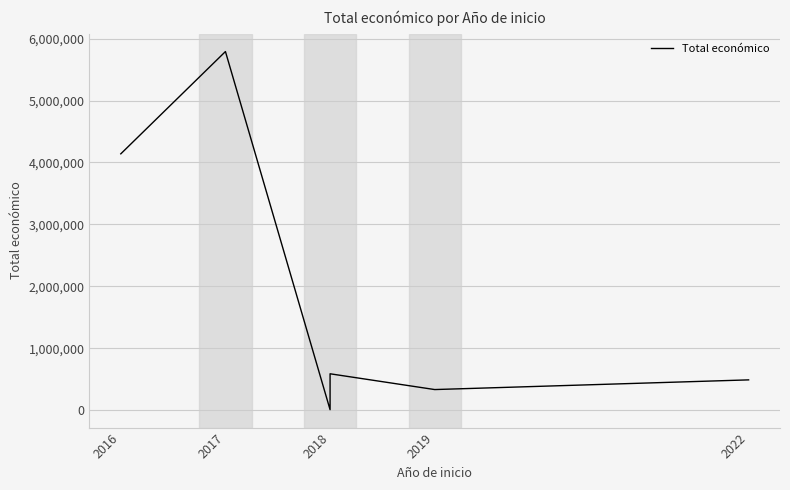

How many interior local peaks (higher than both neighbors) does the data have?

2